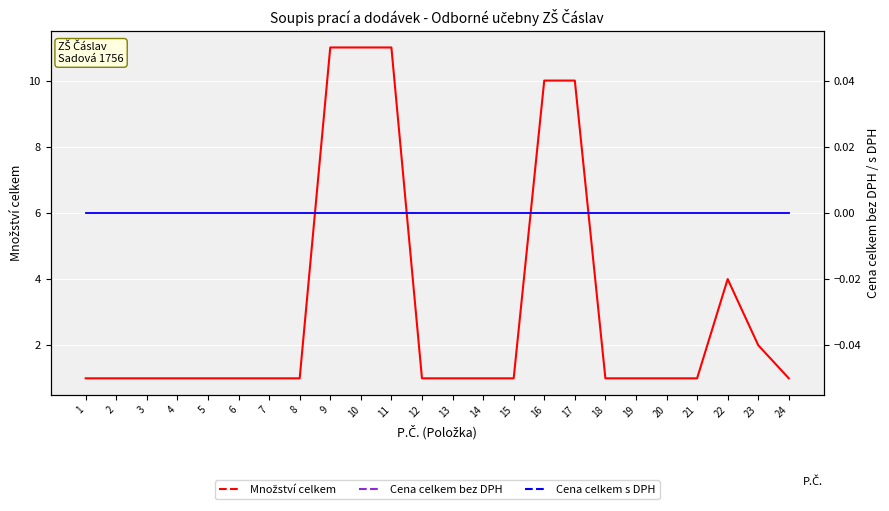

How many values in the Množství celkem series exceed 1?

7